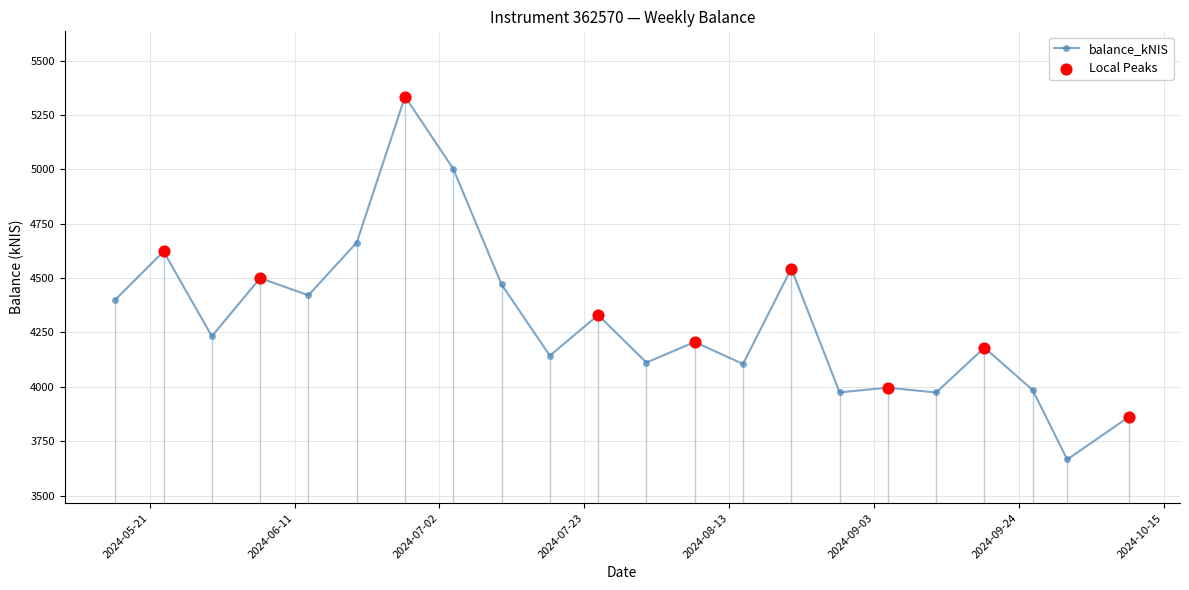

True or false: the data has more than 0 interior local peaks.

True